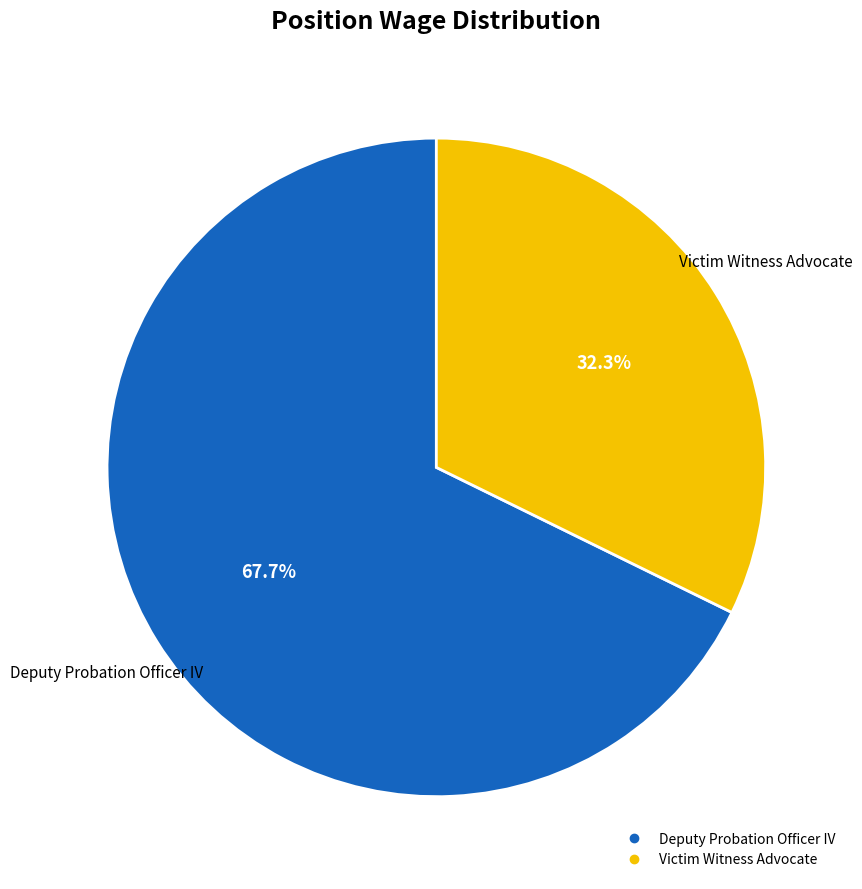

What is the smallest slice in the pie chart?

Victim Witness Advocate